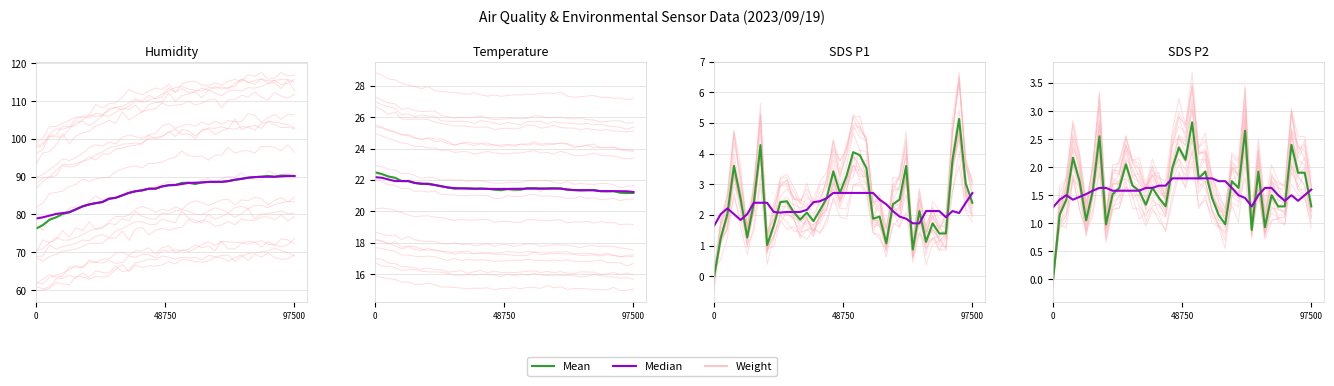

Which series has the largest range (max minus min)?

Mean